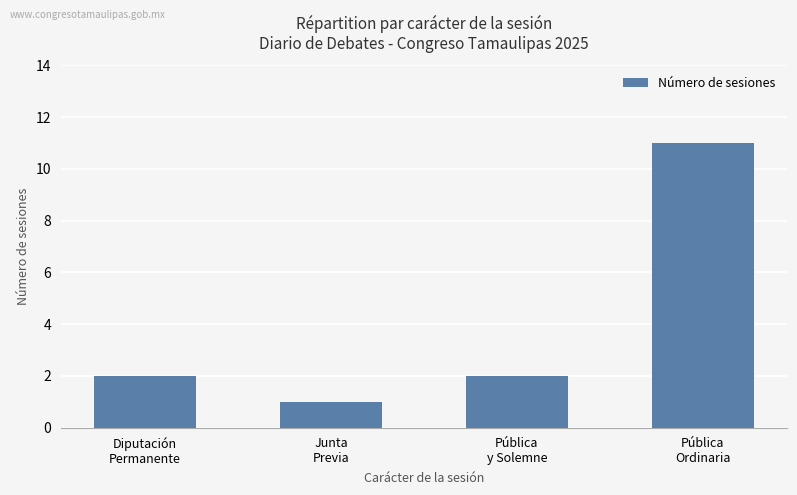

True or false: the data shows 4 at Pública
Ordinaria.

False